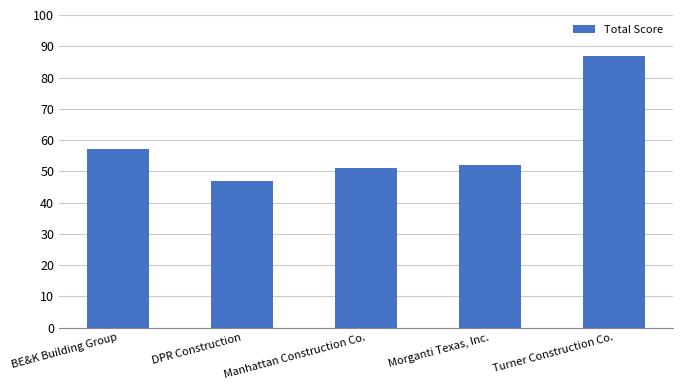

Reading left to right, extract all data points from this chart.

BE&K Building Group=57	DPR Construction=47	Manhattan Construction Co.=51	Morganti Texas, Inc.=52	Turner Construction Co.=87